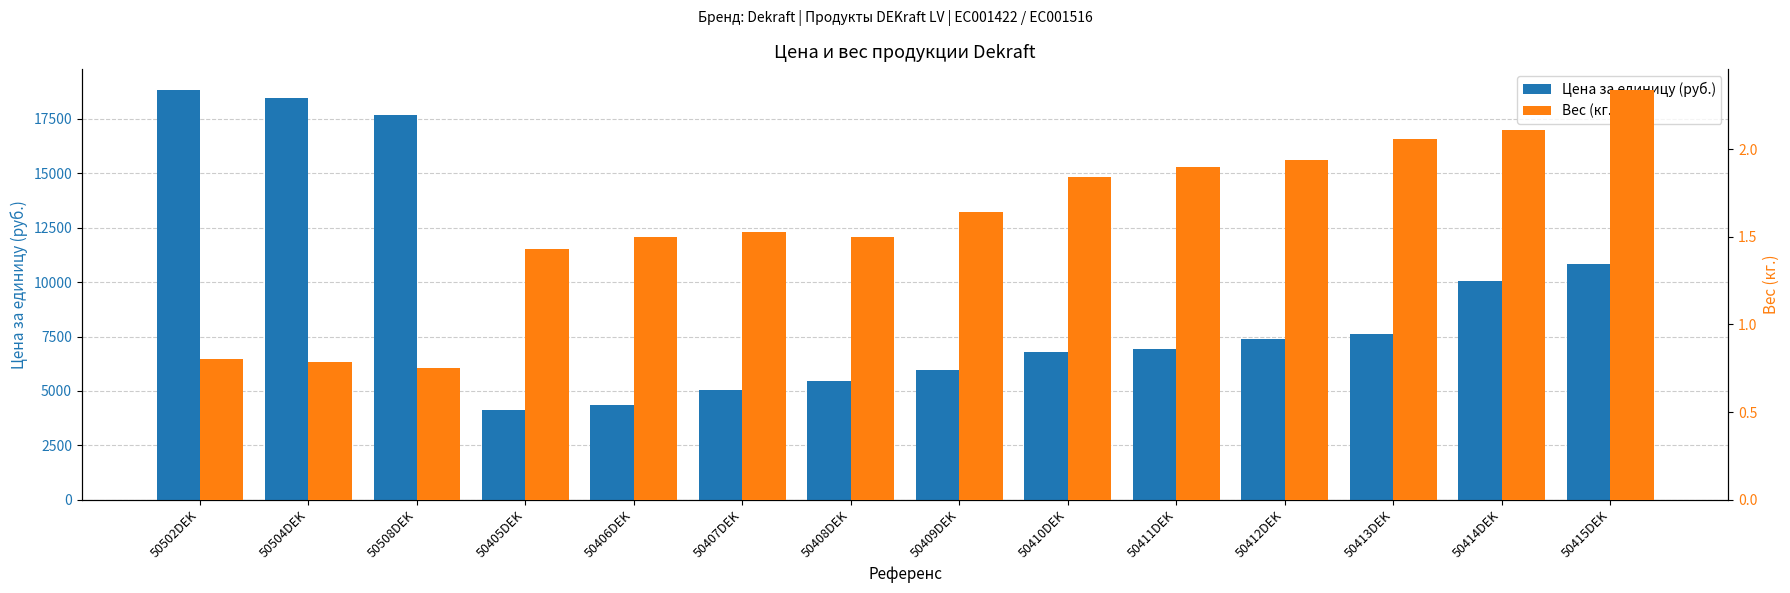

The Вес (кг.) series shows 0.8 at 50502DEK. True or false?

True